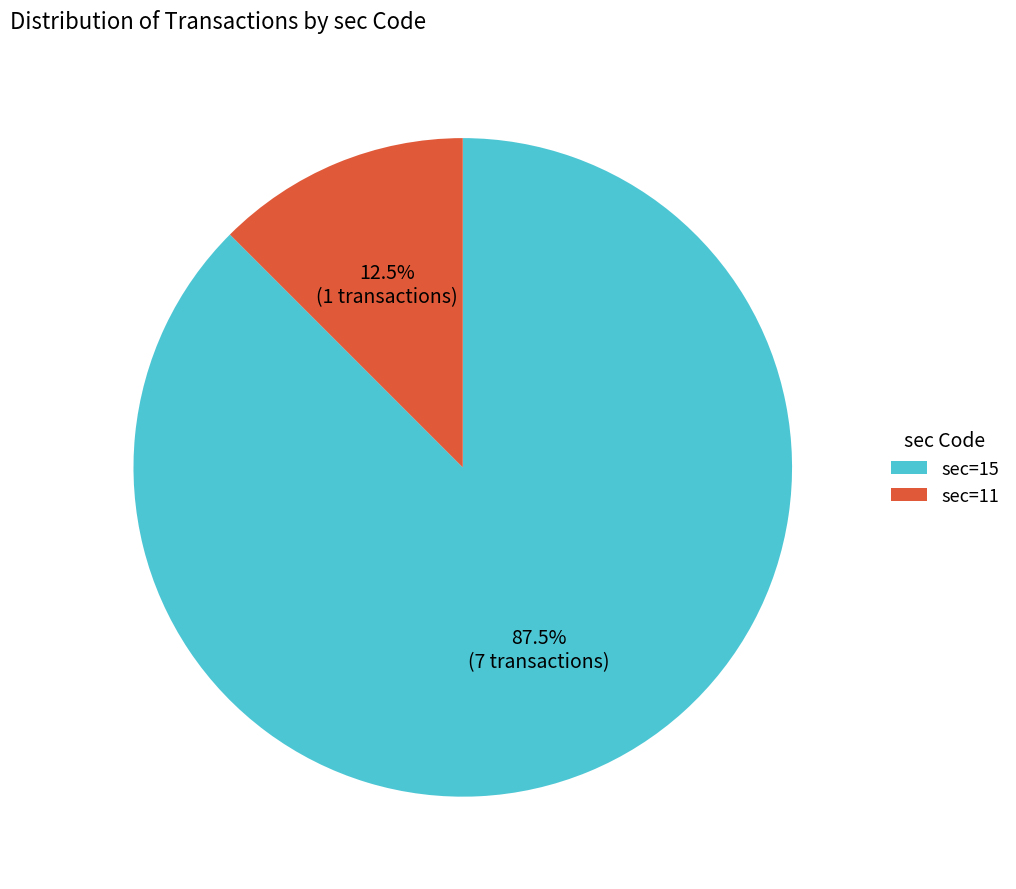

Is there a majority slice in this chart?

Yes